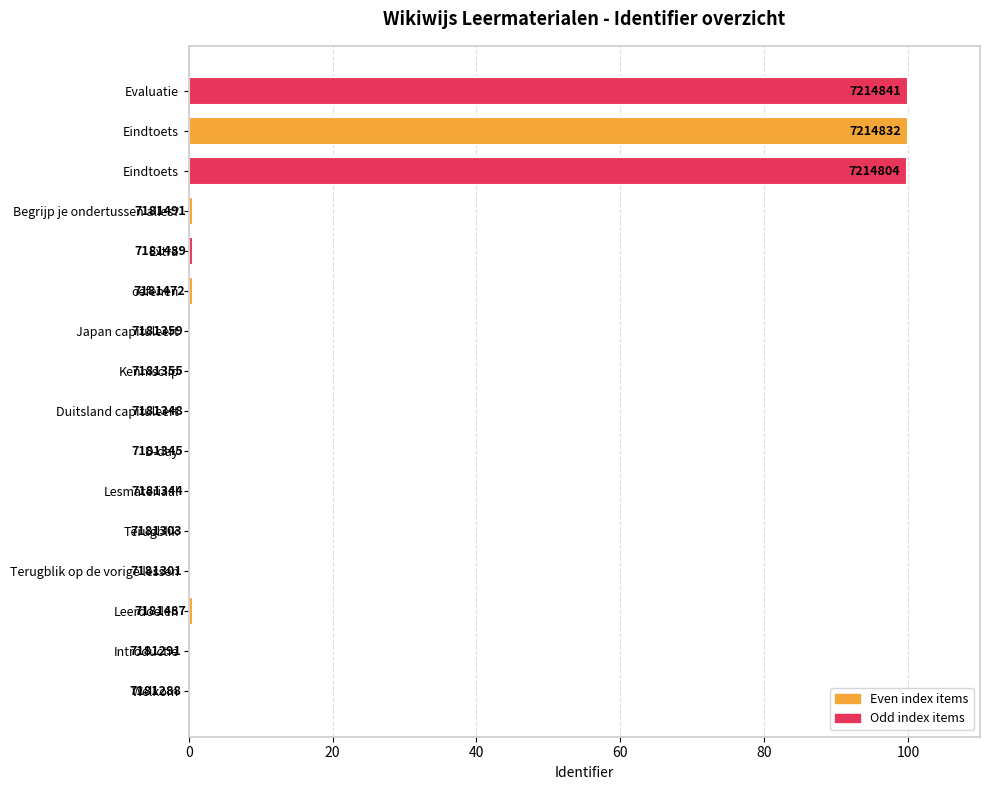

What is the average value?

19.0